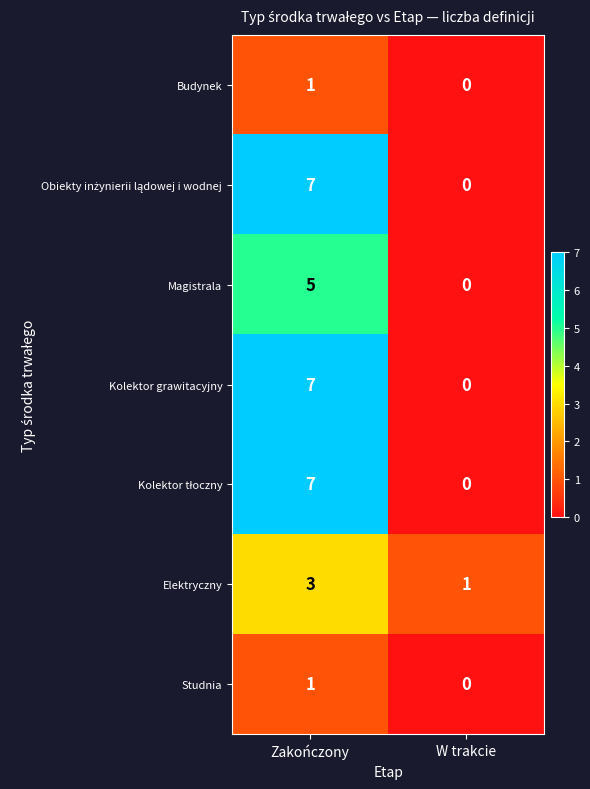

Rank the categories by Elektryczny value from lowest to highest.

W trakcie, Zakończony